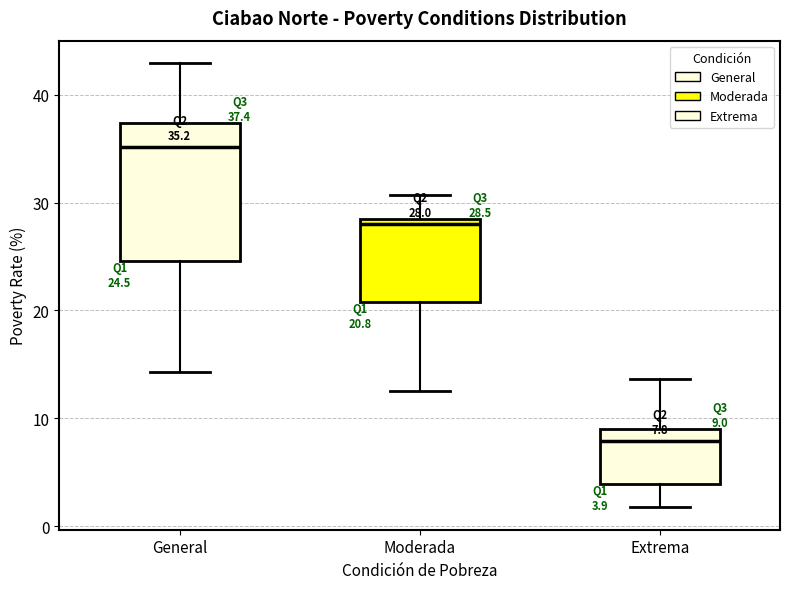

Which box is the tallest, from its lower edge to its upper edge?

General